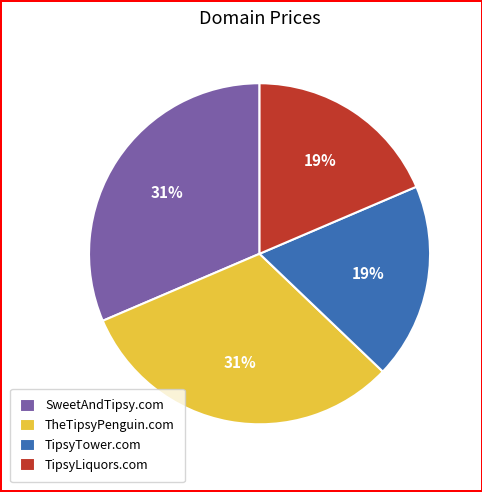

To the nearest percent, what portion does TipsyTower.com represent?

19%